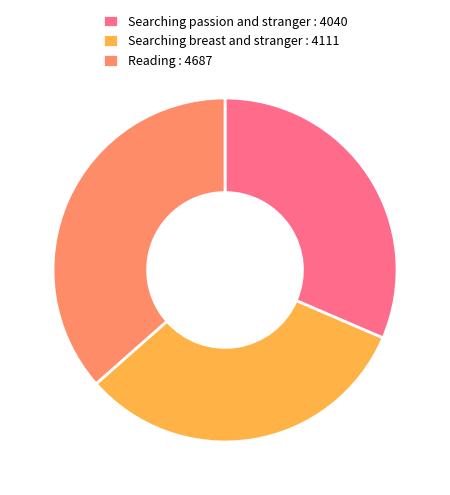

How many segments does this pie chart have?

3